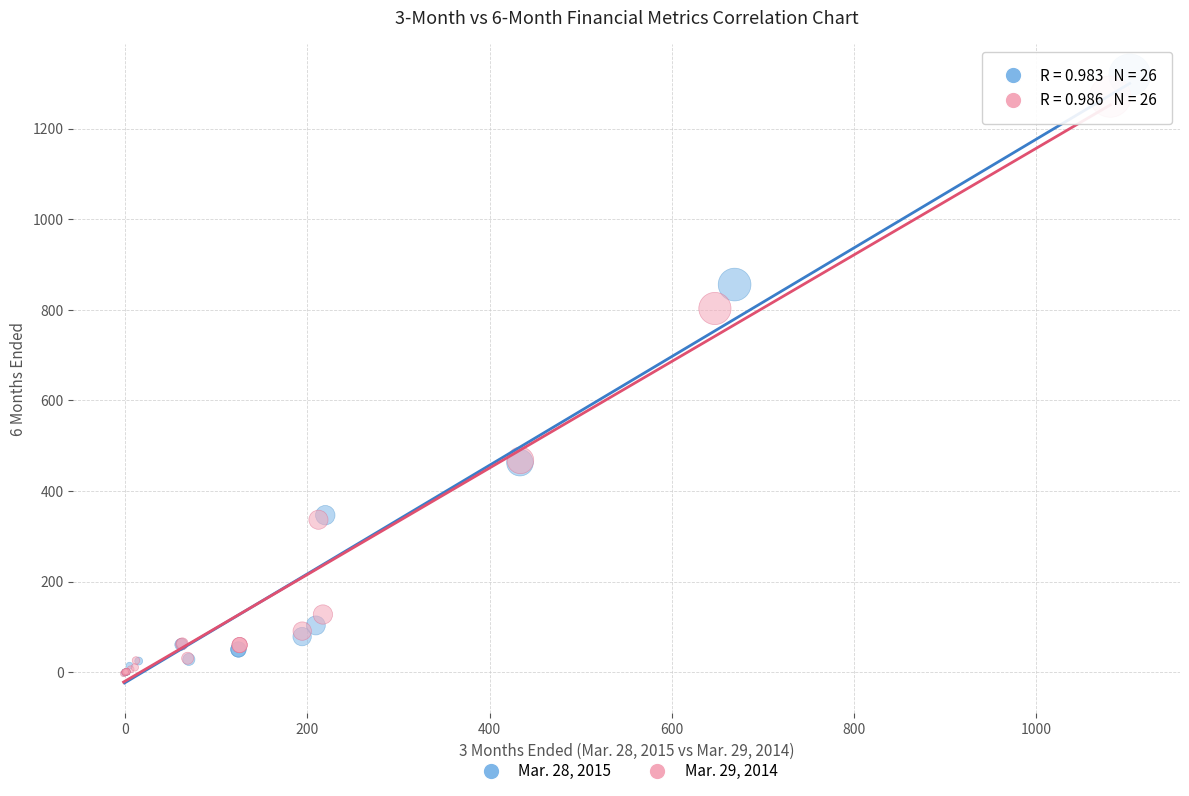

Which series has the largest Y range (max minus min)?

Mar. 28, 2015